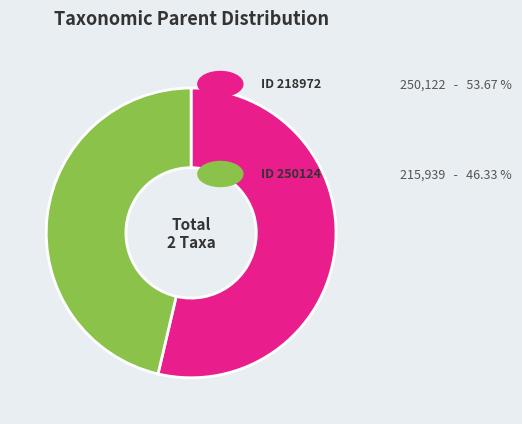

How many slices are in this pie chart?

2